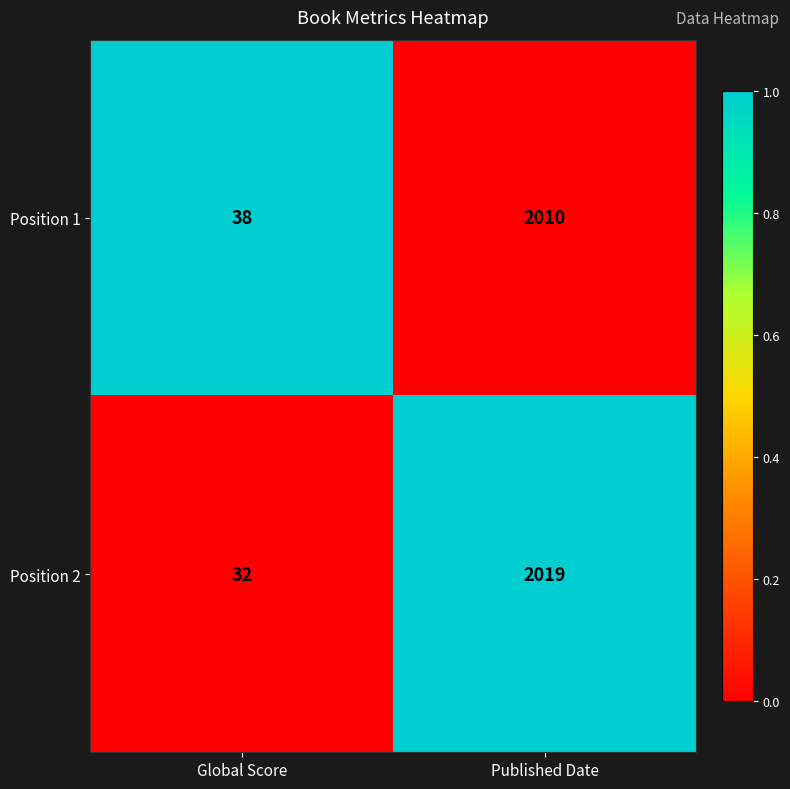

Read the Position 1 value at Global Score.

38